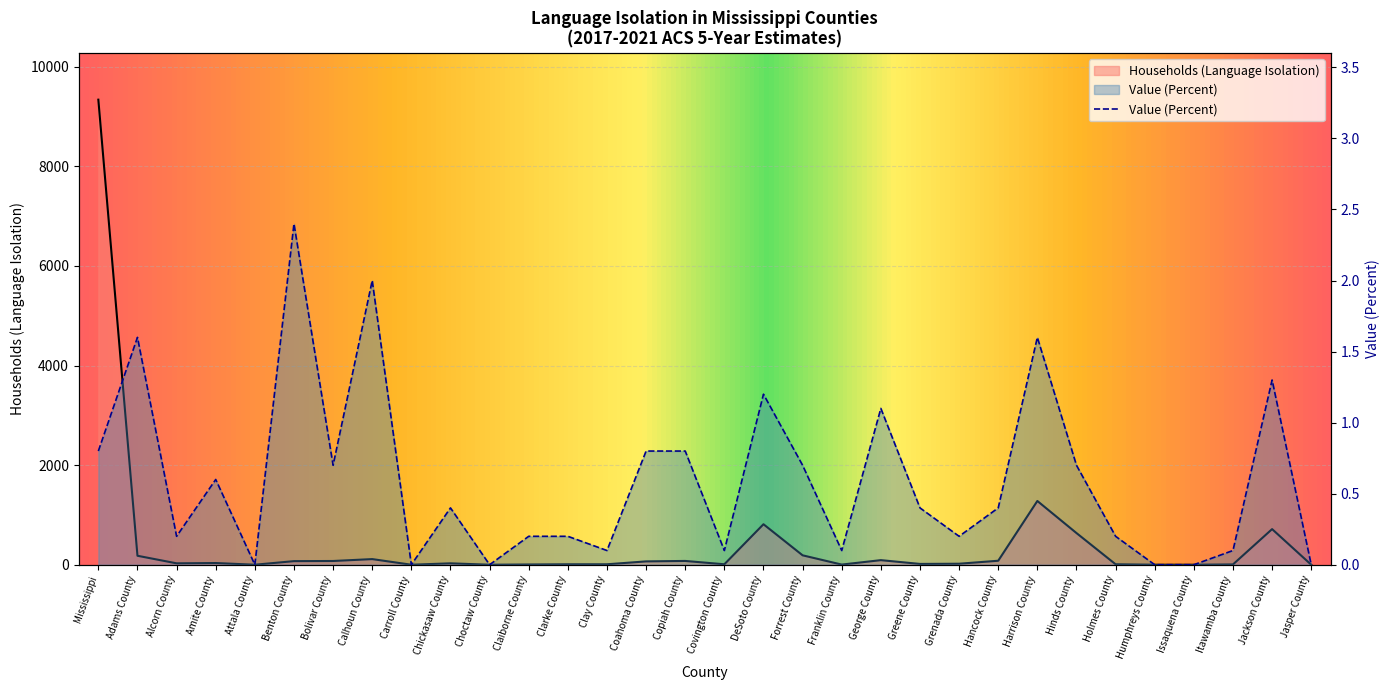

Reading left to right, extract all data points from this chart.

Households (Language Isolation): 9338.0	180.0	28.0	34.0	0.0	72.0	75.0	113.0	0.0	28.0	0.0	5.0	9.0	9.0	67.0	76.0	9.0	813.0	189.0	3.0	92.0	16.0	20.0	80.0	1280.0	636.0	9.0	0.0	0.0	6.0	715.0	0.0
Value (Percent): 0.8	1.6	0.2	0.6	0.0	2.4	0.7	2.0	0.0	0.4	0.0	0.2	0.2	0.1	0.8	0.8	0.1	1.2	0.7	0.1	1.1	0.4	0.2	0.4	1.6	0.7	0.2	0.0	0.0	0.1	1.3	0.0